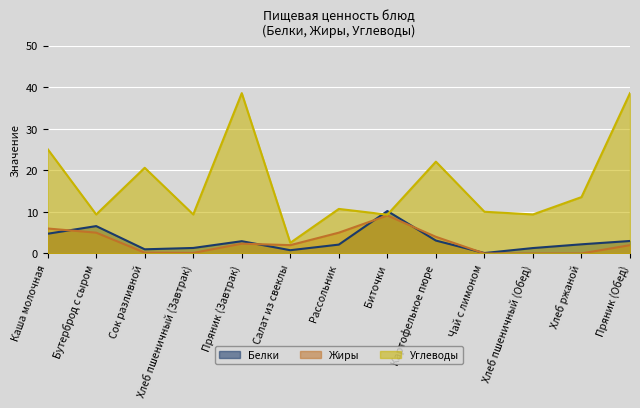

Reading left to right, list all the values displayed in this chart.

Белки: 4.7	6.6	1.0	1.3	3.0	0.8	2.1	10.2	3.1	0.1	1.3	2.2	3.0
Жиры: 6.0	5.0	0.2	0.1	2.4	2.0	5.0	9.1	4.0	0.0	0.0	0.0	2.0
Углеводы: 25.1	9.4	20.6	9.4	38.5	2.6	10.7	9.3	22.1	10.0	9.4	13.6	38.5